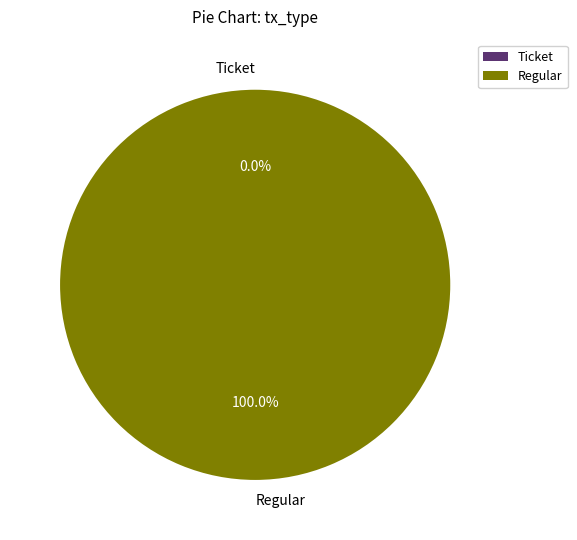

The Ticket slice represents 0% of the pie. True or false?

True